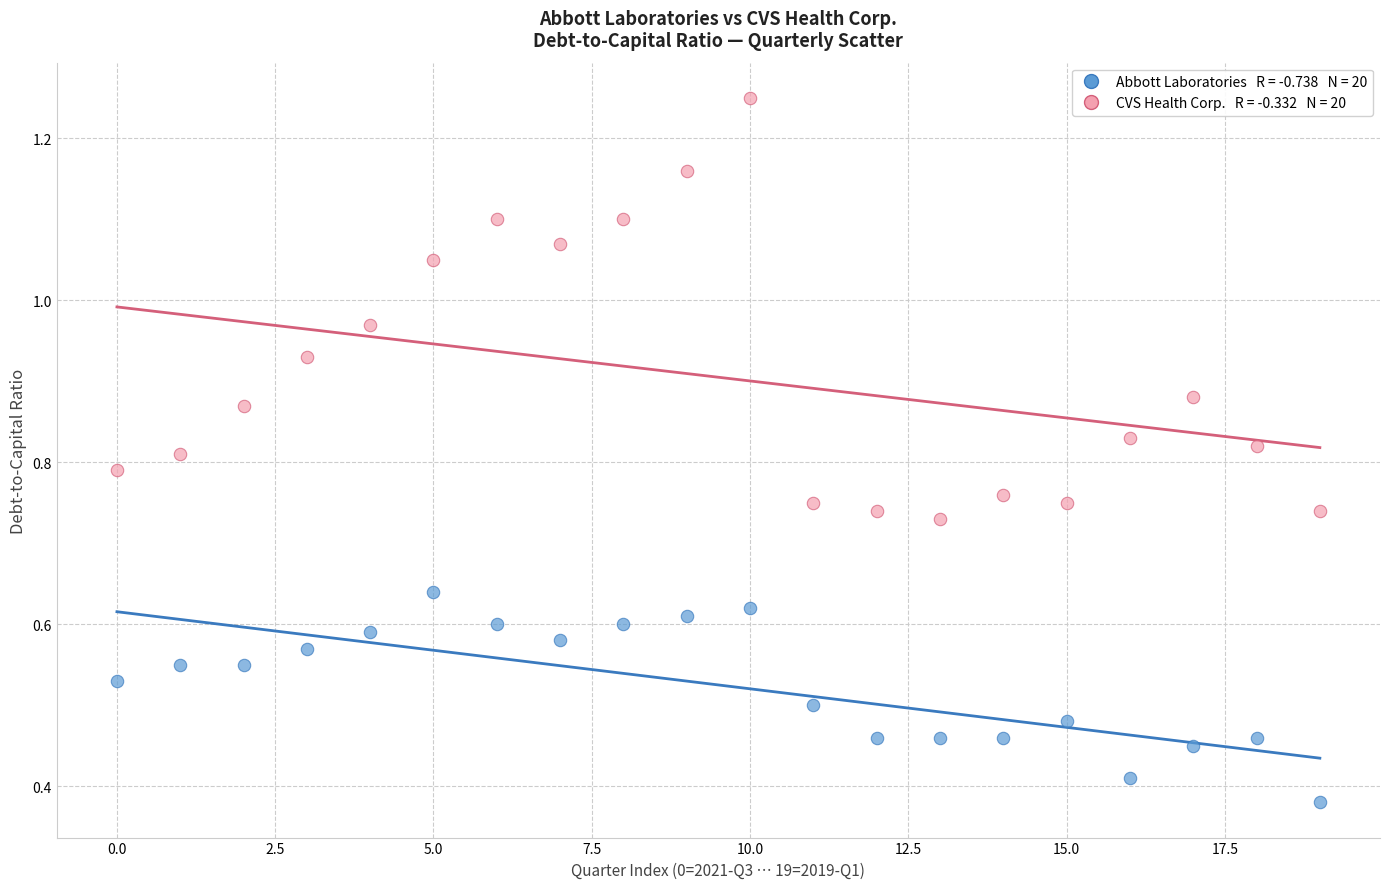

How many points are shown in the scatter plot?

40